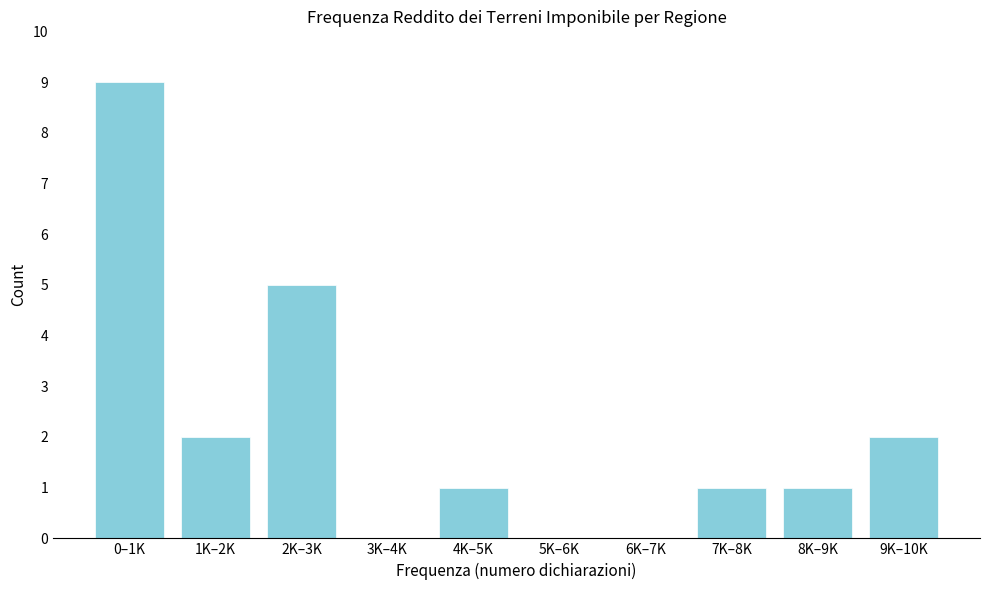

Reading right to left, list all the values displayed in this chart.

9K–10K=2	8K–9K=1	7K–8K=1	6K–7K=0	5K–6K=0	4K–5K=1	3K–4K=0	2K–3K=5	1K–2K=2	0–1K=9